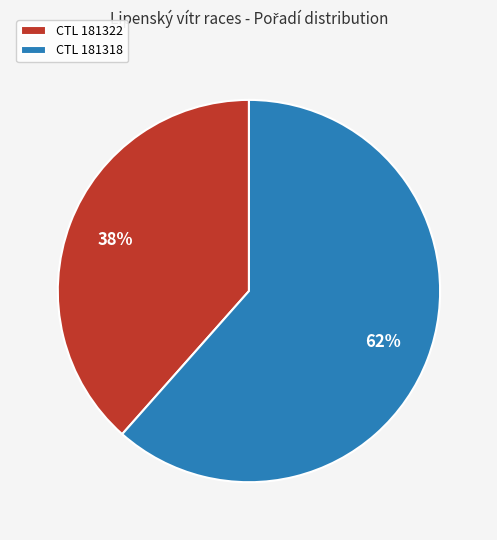

What percentage is the CTL 181322 slice, to the nearest percent?

38%